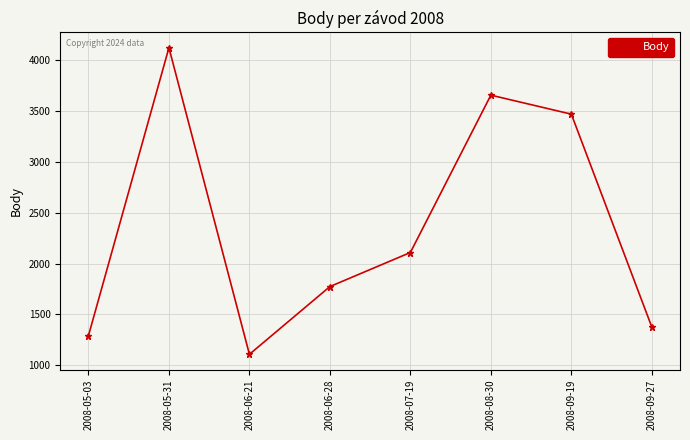

Rank the categories by value from lowest to highest.

2008-06-21, 2008-05-03, 2008-09-27, 2008-06-28, 2008-07-19, 2008-09-19, 2008-08-30, 2008-05-31